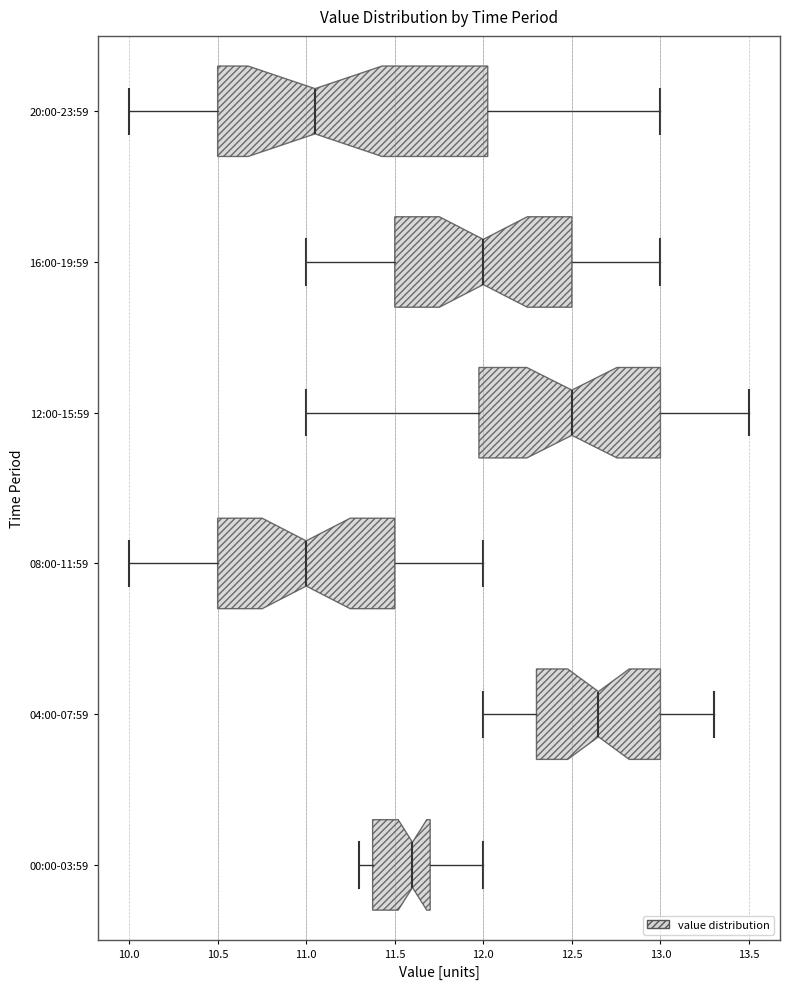

Where is the right edge of the box for 16:00-19:59 on the x-axis? The values are not printed on the chart, so give them approximately, as read against the axis.

12.50